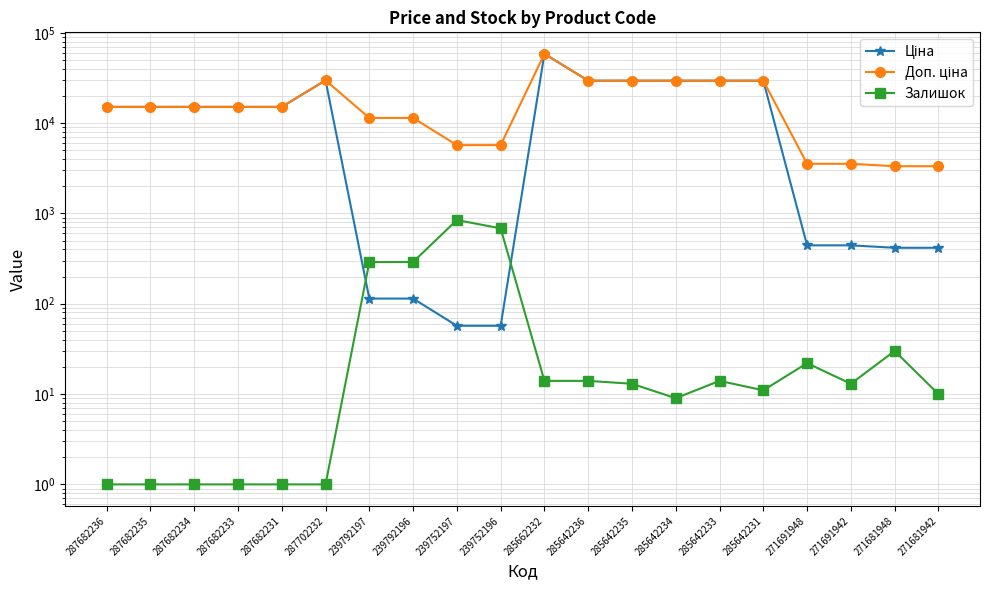

How many interior local valleys does the Залишок series have?

3